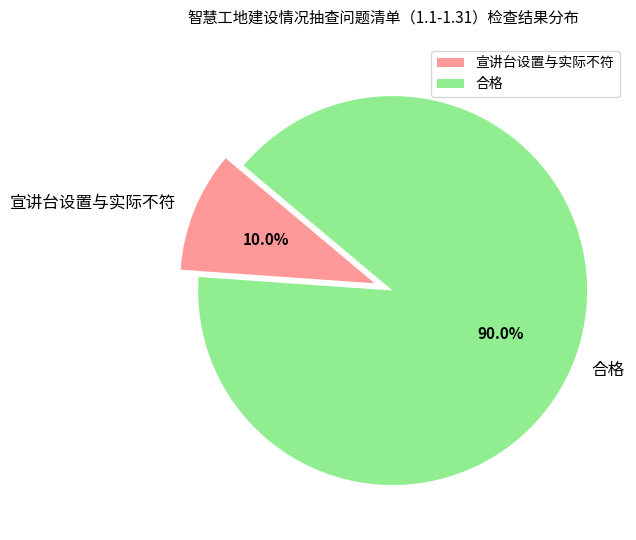

Is it true that 合格 is 82% of the pie?

False